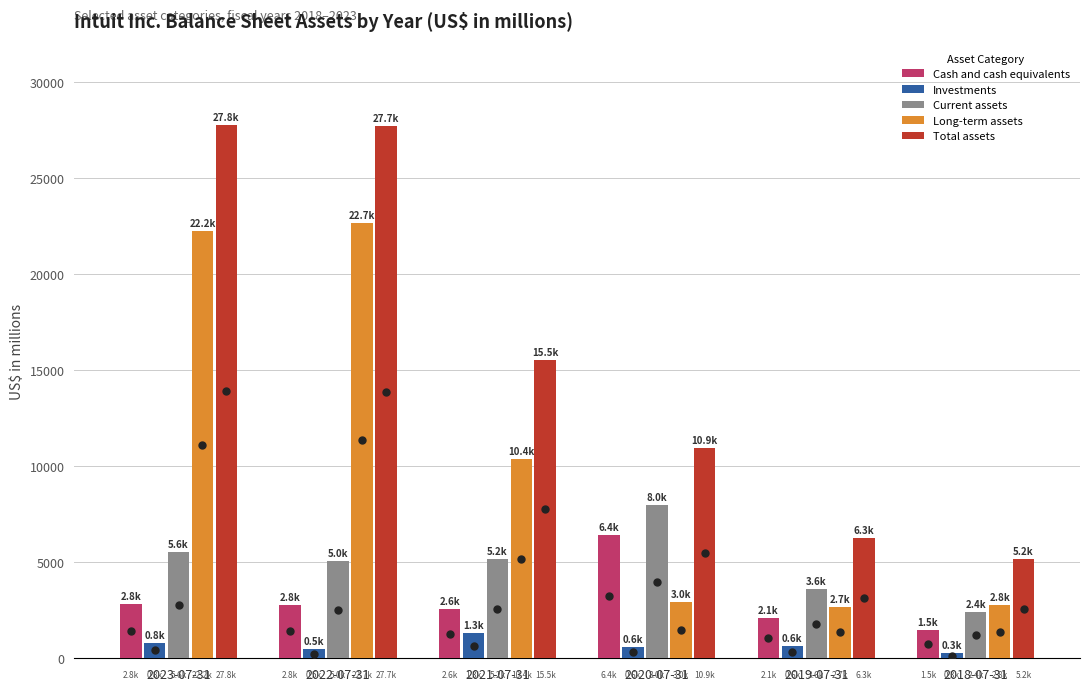

Is the value of Long-term assets at 2018-07-31 greater than the value of Investments at 2018-07-31?

Yes